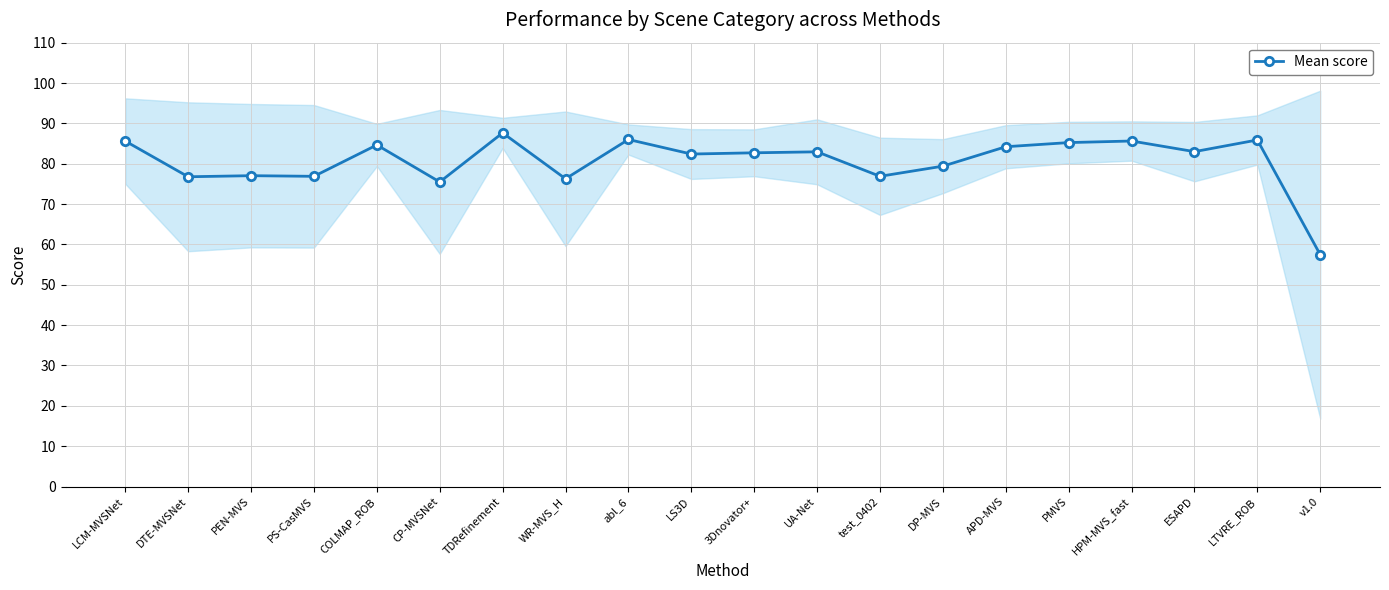

Rank the categories by value from lowest to highest.

v1.0, CP-MVSNet, WR-MVS_H, DTE-MVSNet, PS-CasMVS, test_0402, PEN-MVS, DP-MVS, LS3D, 3Dnovator+, UA-Net, ESAPD, APD-MVS, COLMAP_ROB, PMVS, LCM-MVSNet, HPM-MVS_fast, LTVRE_ROB, abl_6, TDRefinement